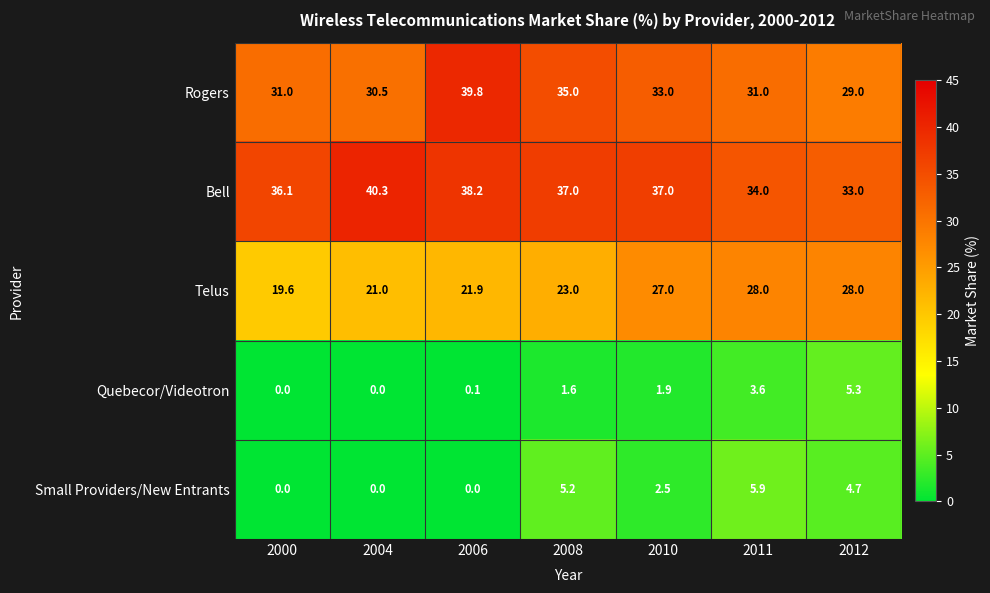

Rank the series at 2010 from lowest to highest value.

Quebecor/Videotron, Small Providers/New Entrants, Telus, Rogers, Bell